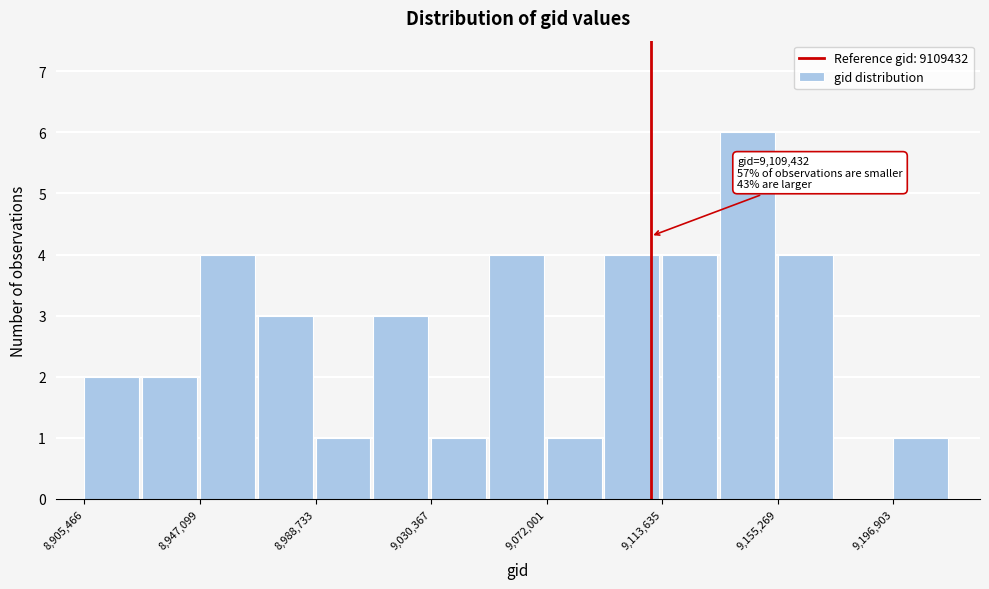

Over which range of the x-axis is the bar tallest?

9135000 to 9155000